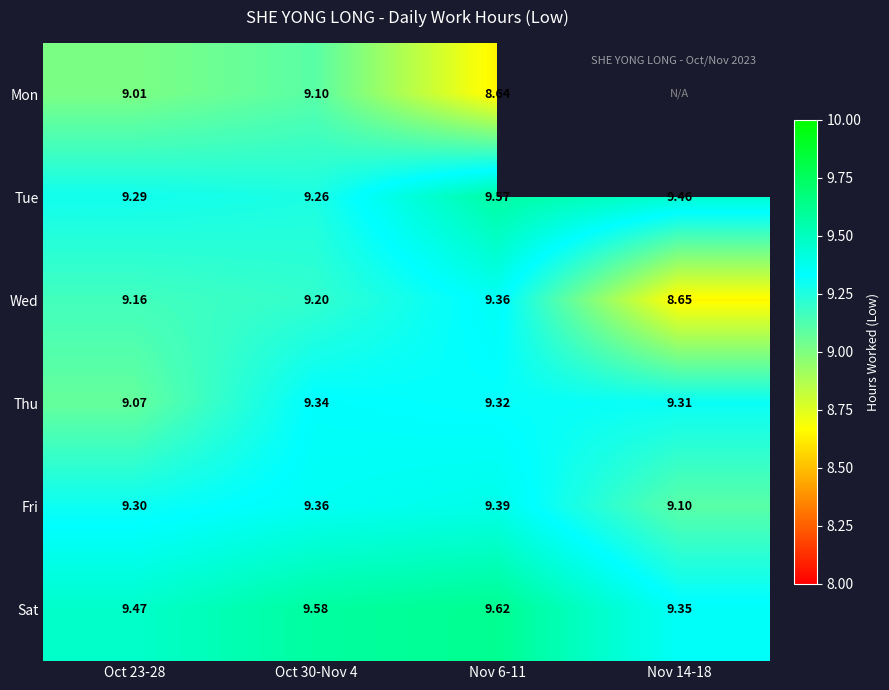

Between Oct 23-28 and Oct 30-Nov 4, which series saw the biggest shift?

Thu